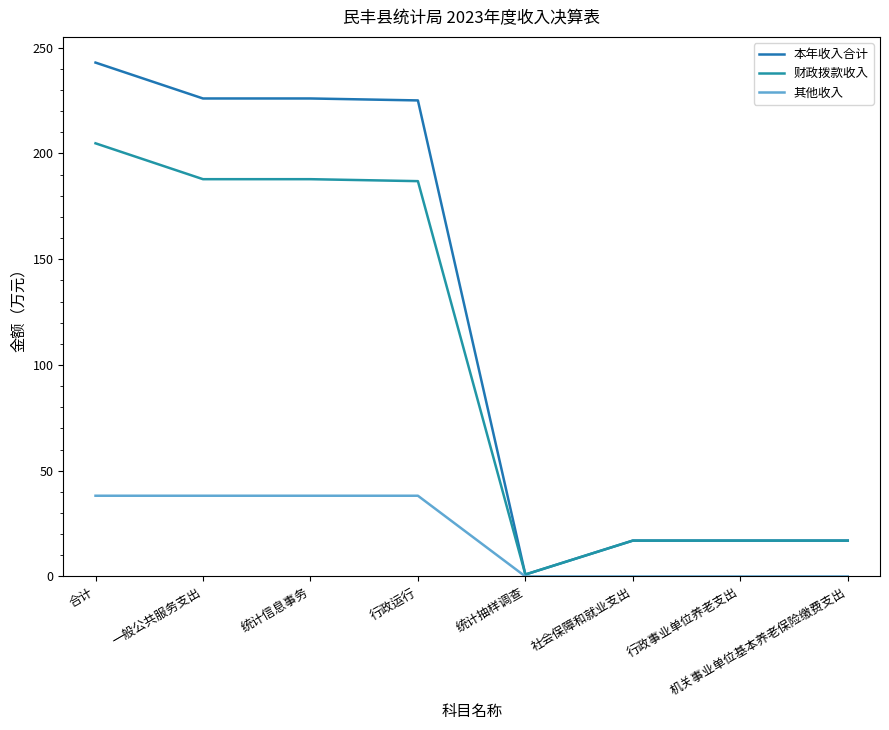

How many lines are shown in the chart?

3